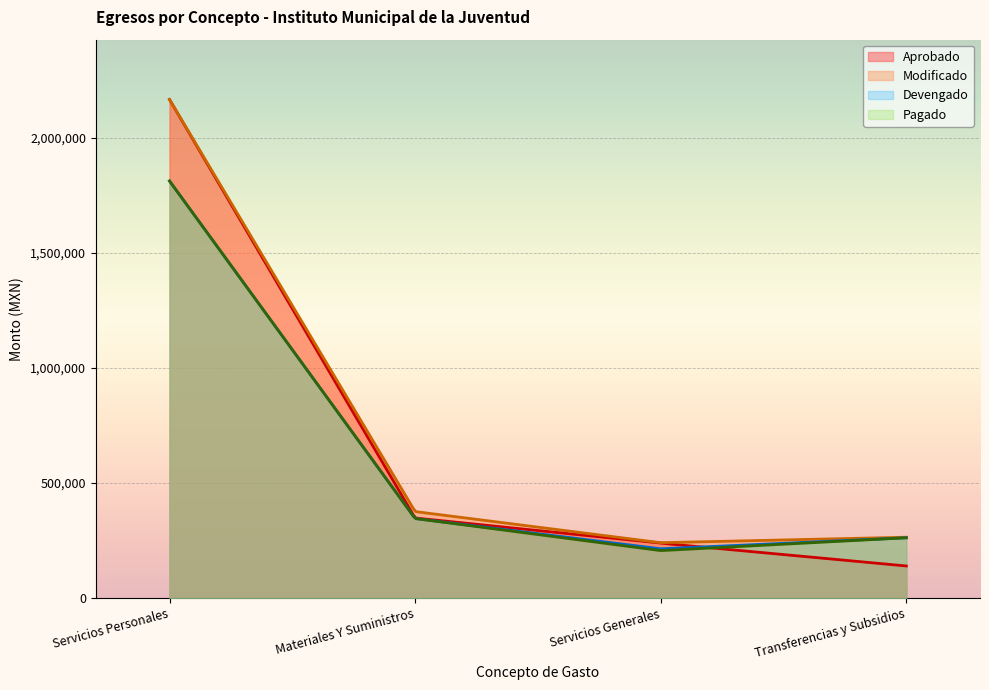

How many lines are shown in the chart?

4